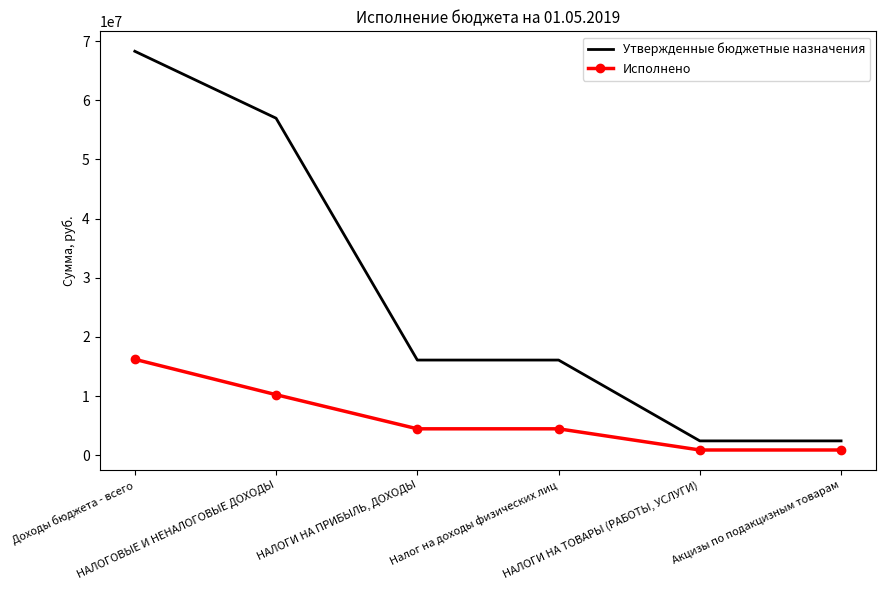

What is the sum of the Утвержденные бюджетные назначения values at Акцизы по подакцизным товарам and НАЛОГИ НА ПРИБЫЛЬ, ДОХОДЫ?

18498000.0